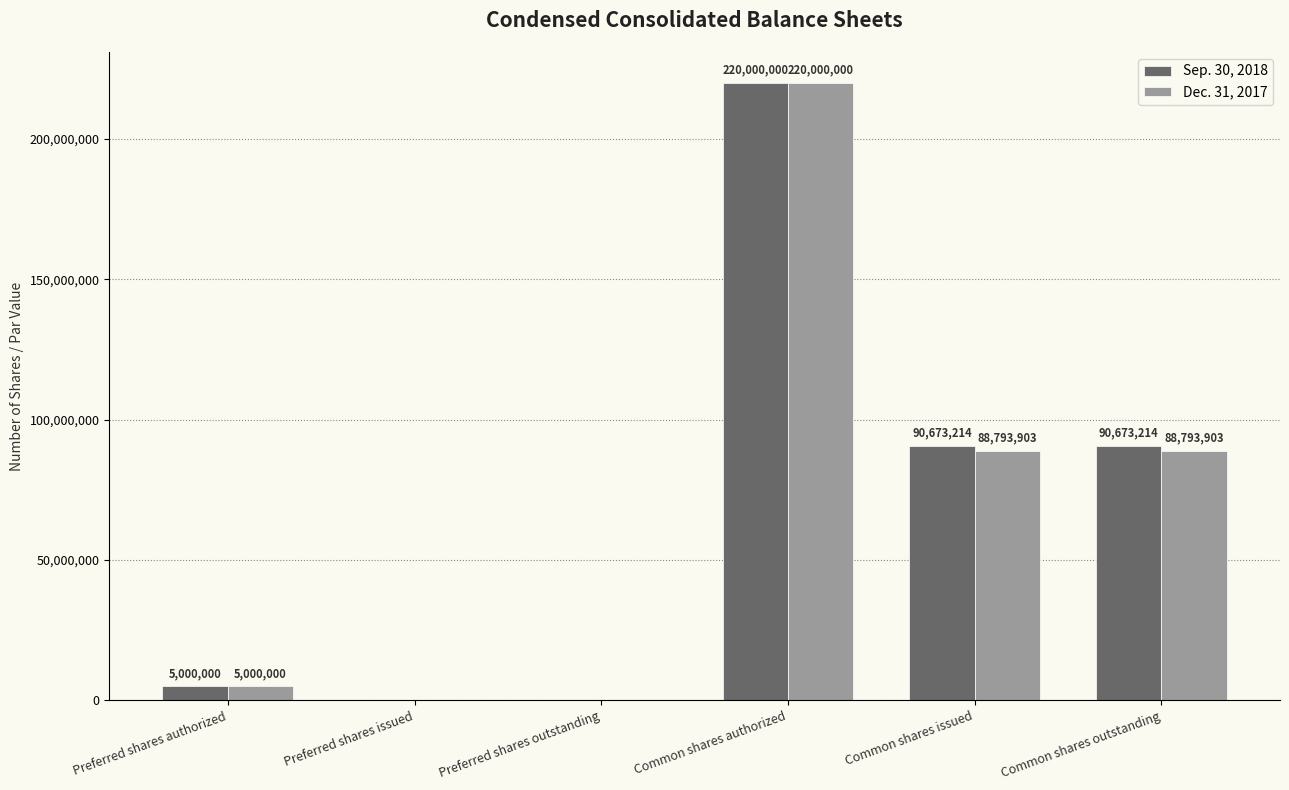

Is it true that Sep. 30, 2018 equals -149137663 at Preferred shares outstanding?

False